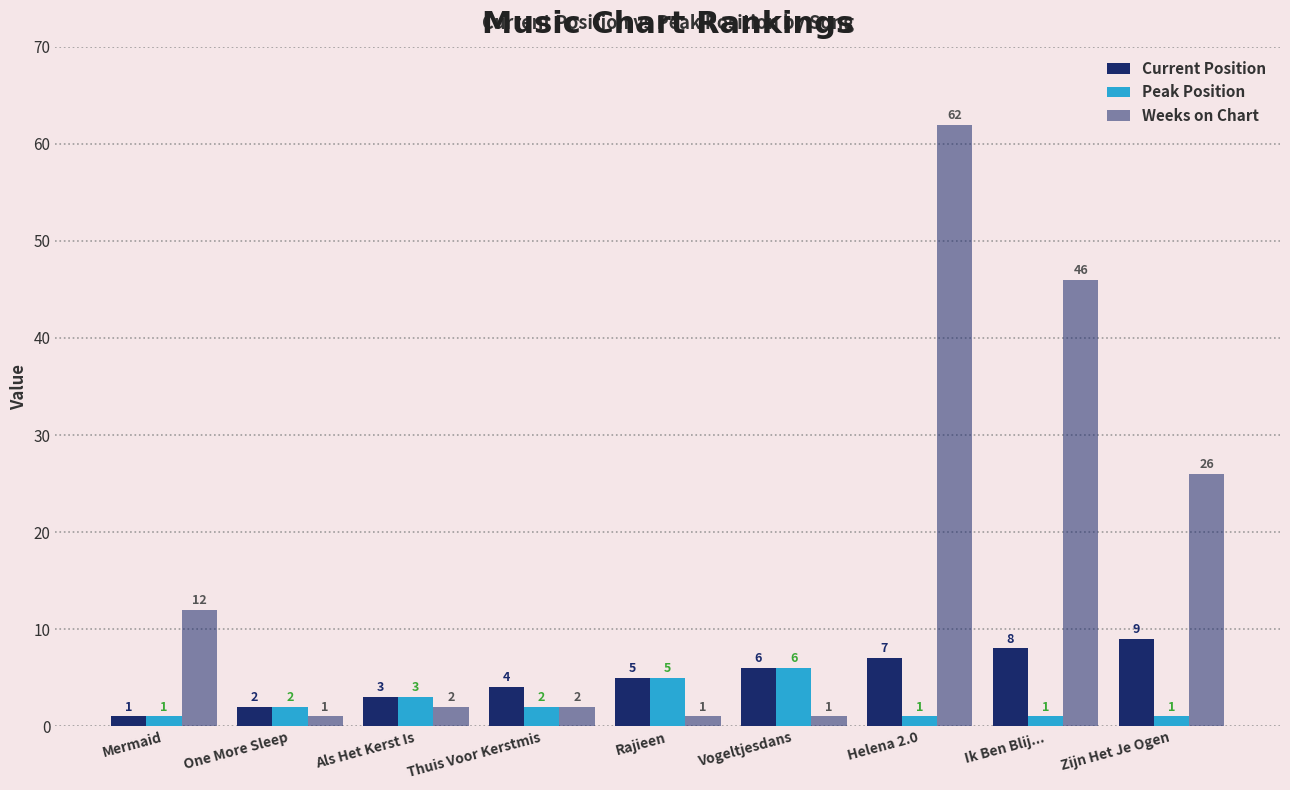

How many bars are there in total?

27